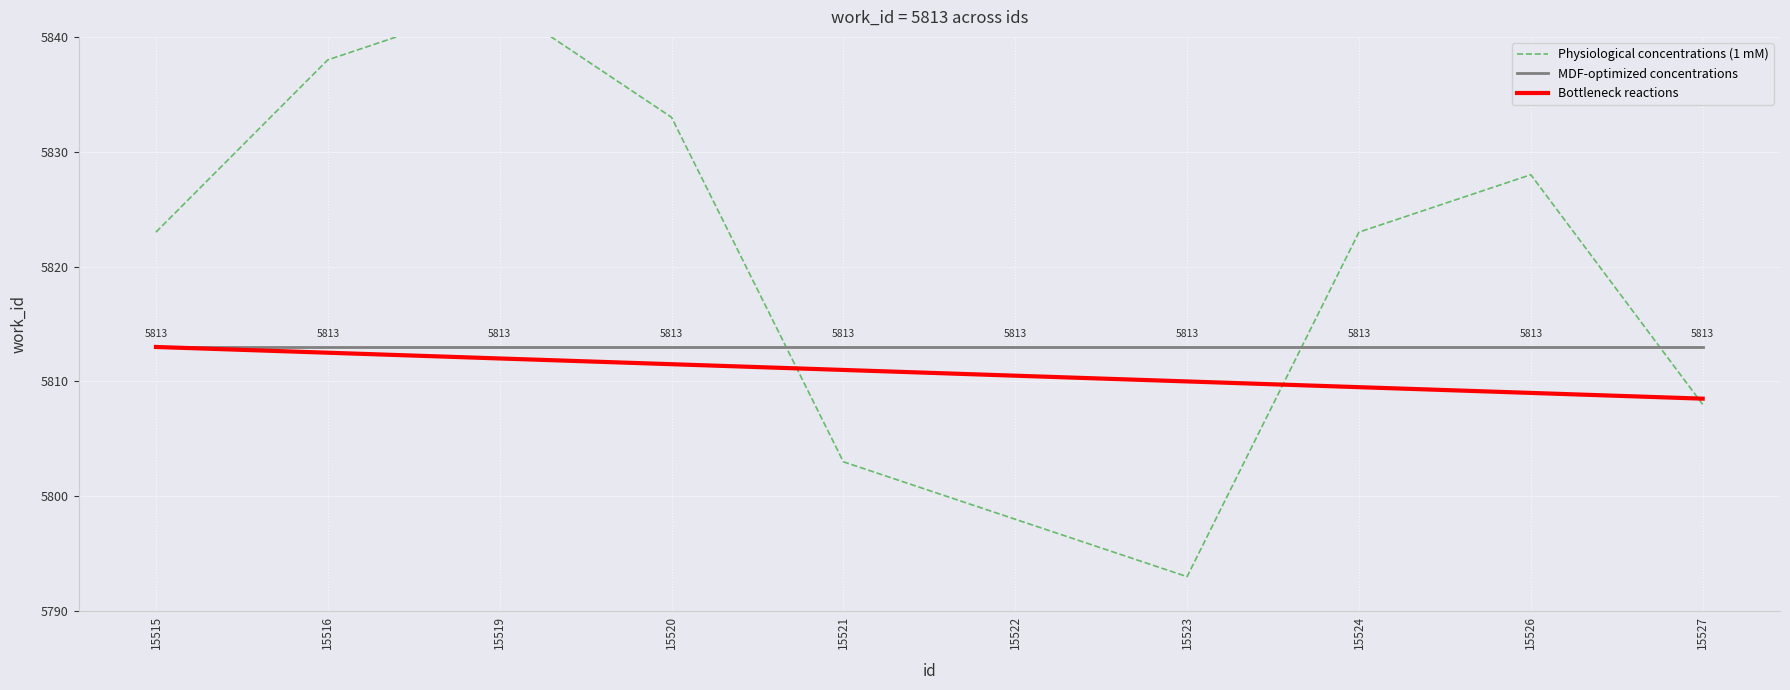

What are all the series names shown in the legend?

Physiological concentrations (1 mM), MDF-optimized concentrations, Bottleneck reactions